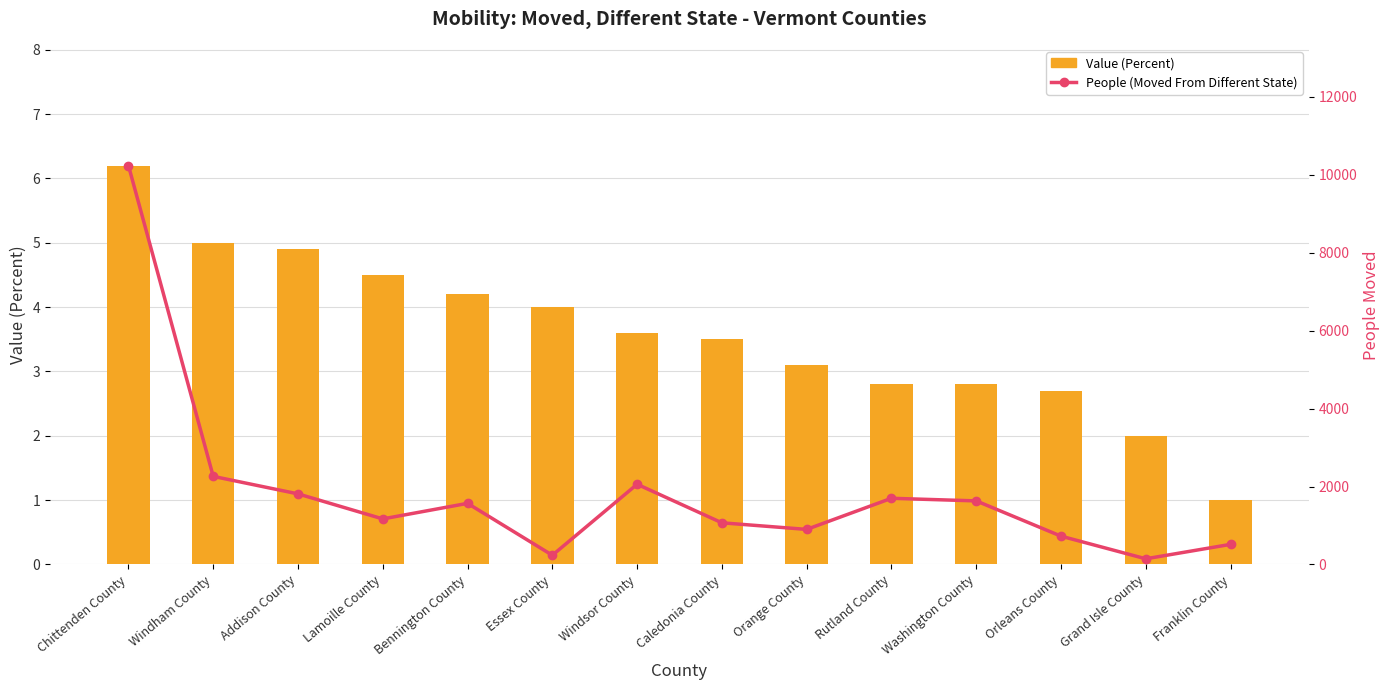

Rank the series at Chittenden County from highest to lowest value.

People (Moved From Different State), Value (Percent)